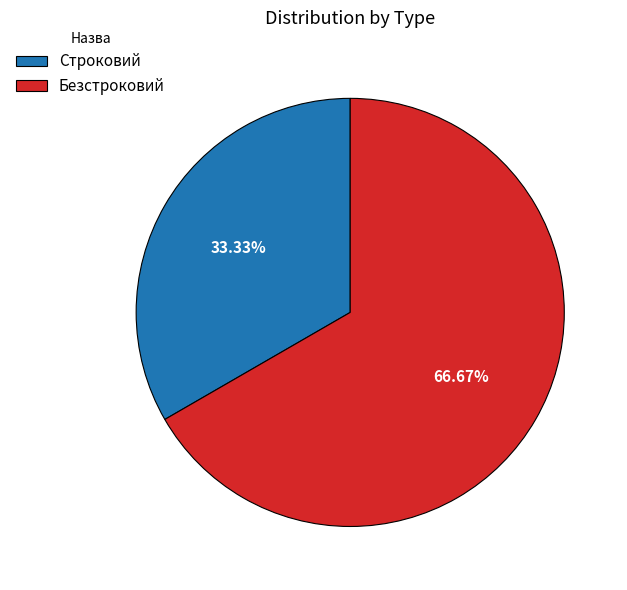

To the nearest percent, what is the combined percentage of Строковий and Безстроковий?

100%